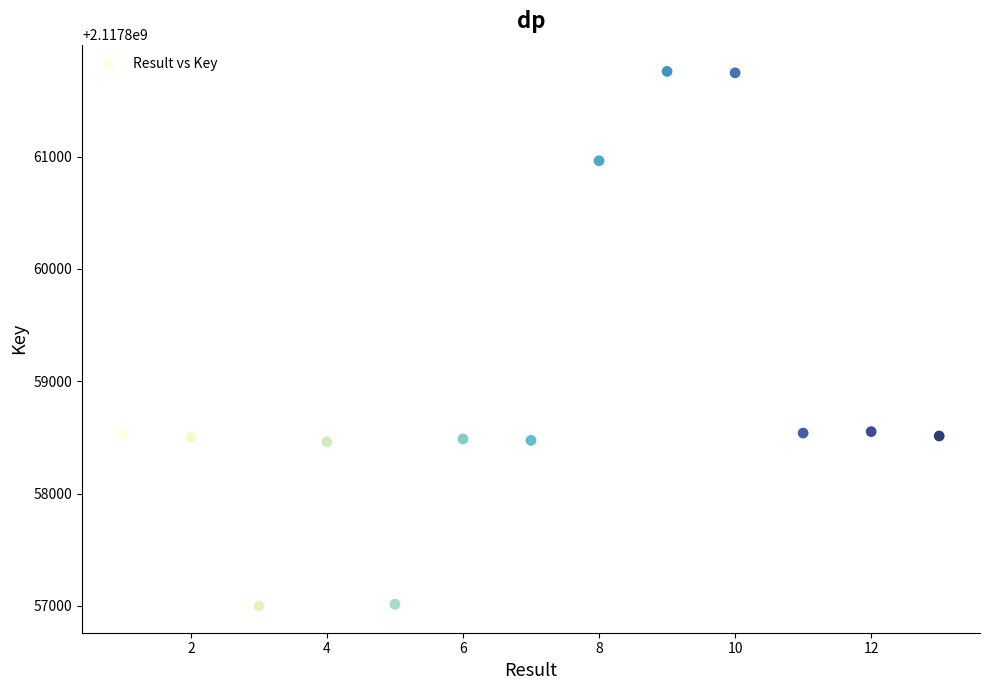

What is the range of X values (max minus min)?

12